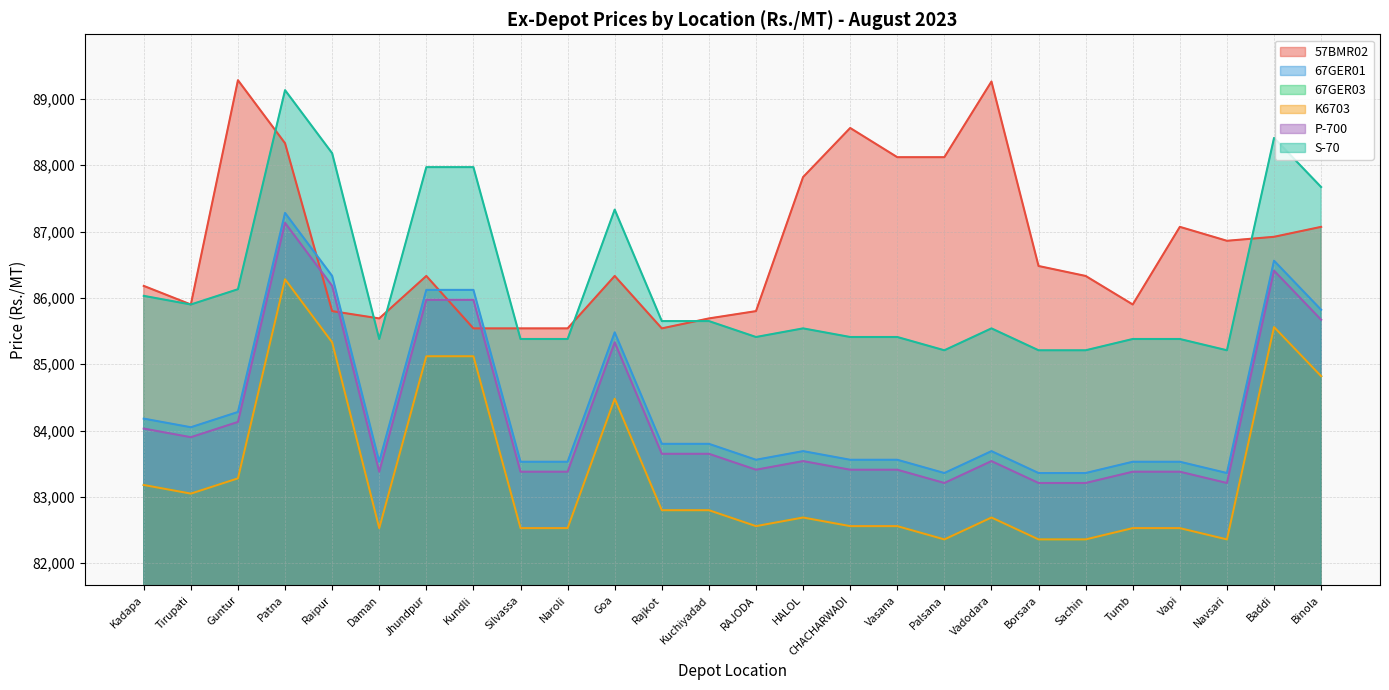

Rank the series at HALOL from highest to lowest value.

57BMR02, S-70, 67GER01, P-700, 67GER03, K6703